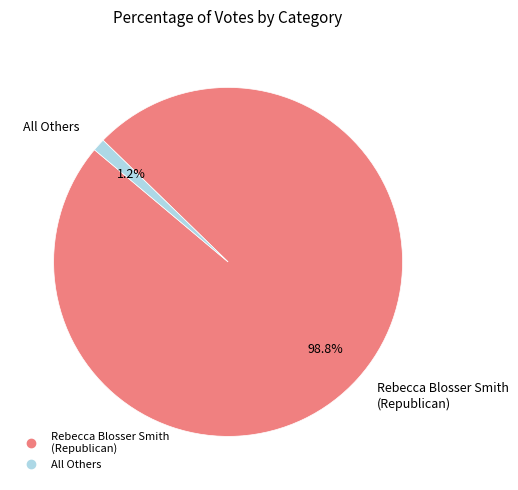

Is there any slice that represents more than half of the pie?

Yes